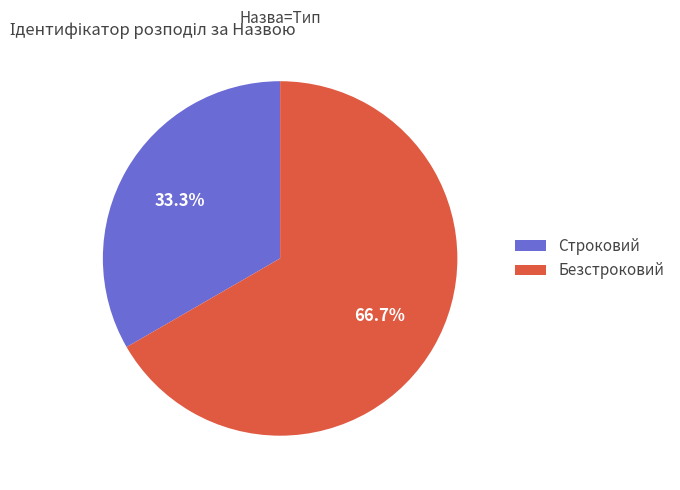

Rank the categories by value from lowest to highest.

Строковий, Безстроковий